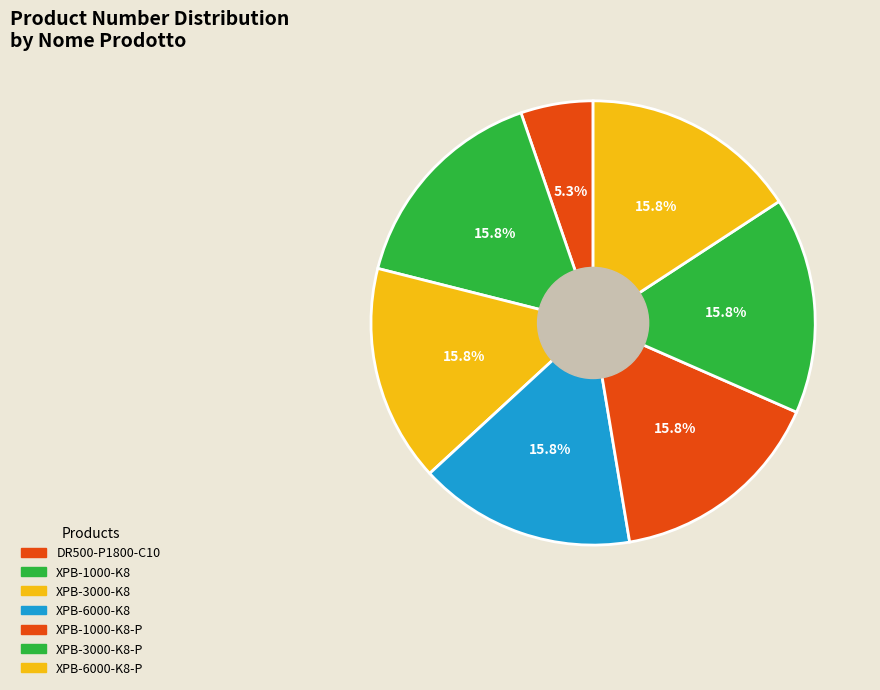

Rank the categories by value from highest to lowest.

XPB-6000-K8-P, XPB-3000-K8-P, XPB-1000-K8-P, XPB-6000-K8, XPB-3000-K8, XPB-1000-K8, DR500-P1800-C10